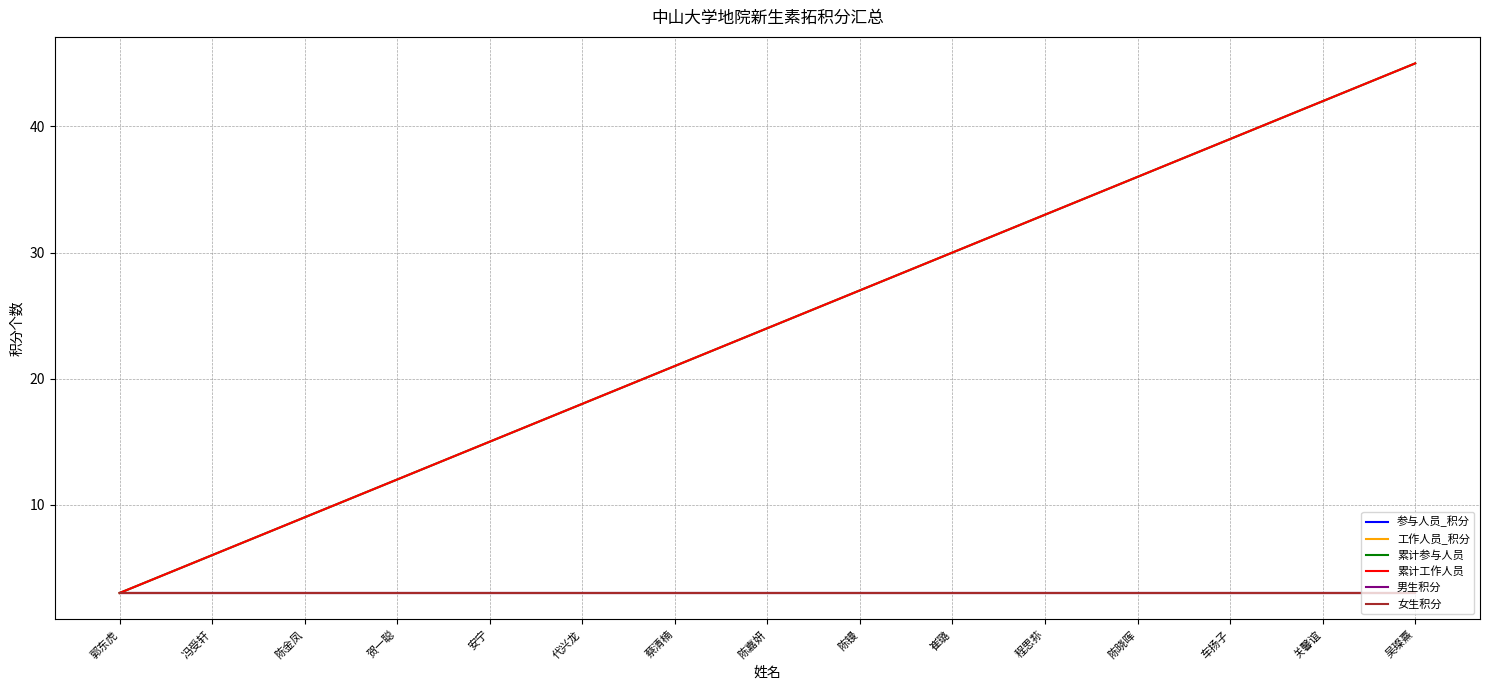

At which label is 参与人员_积分 closest to 3?

郭东虎